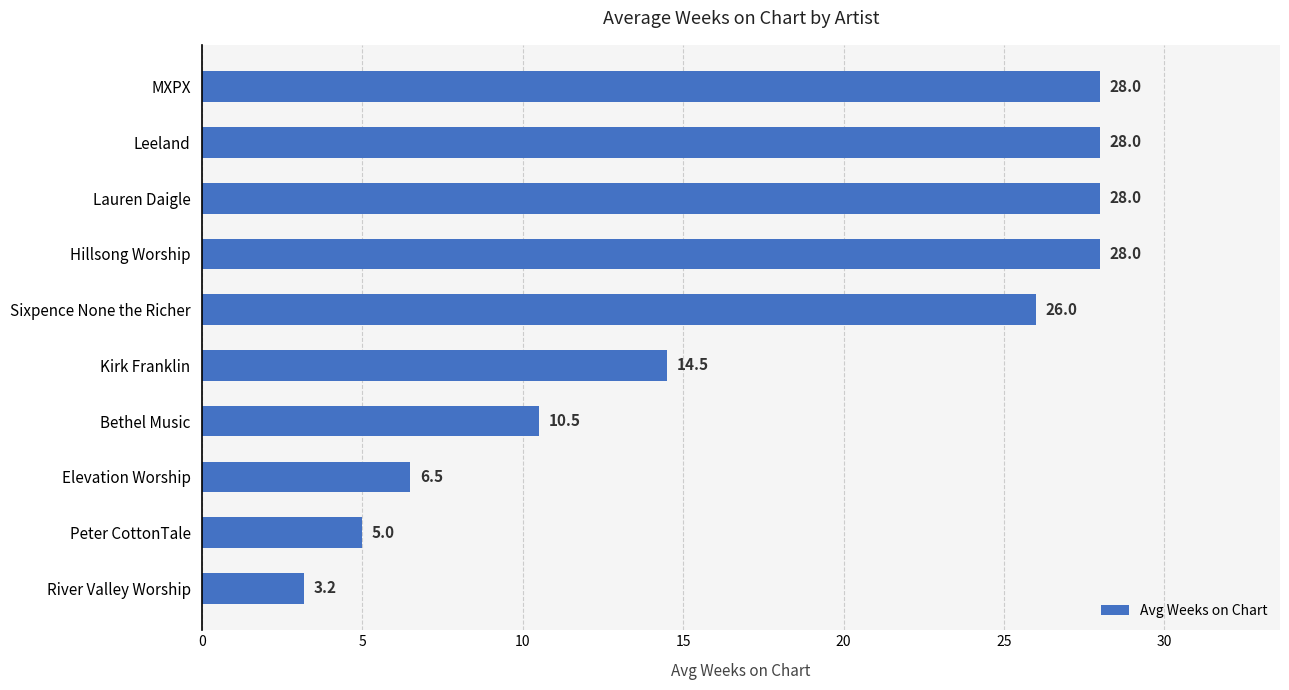

The chart shows a value of 3.2 at River Valley Worship. True or false?

True